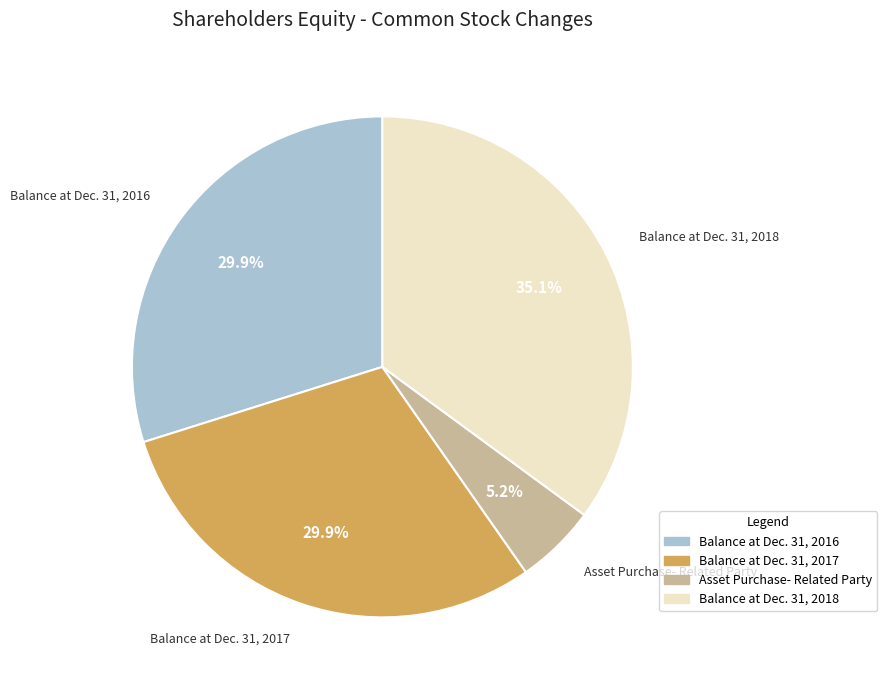

How many segments does this pie chart have?

4